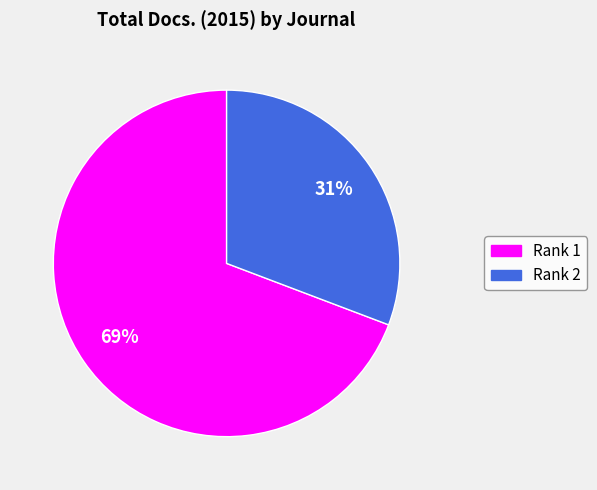

The Rank 1 slice represents 69% of the pie. True or false?

True